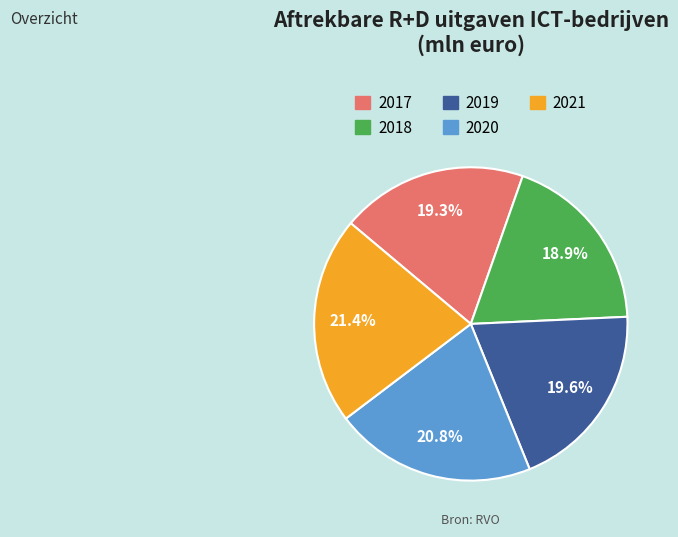

What portion of the pie excludes 2019?

80.4%